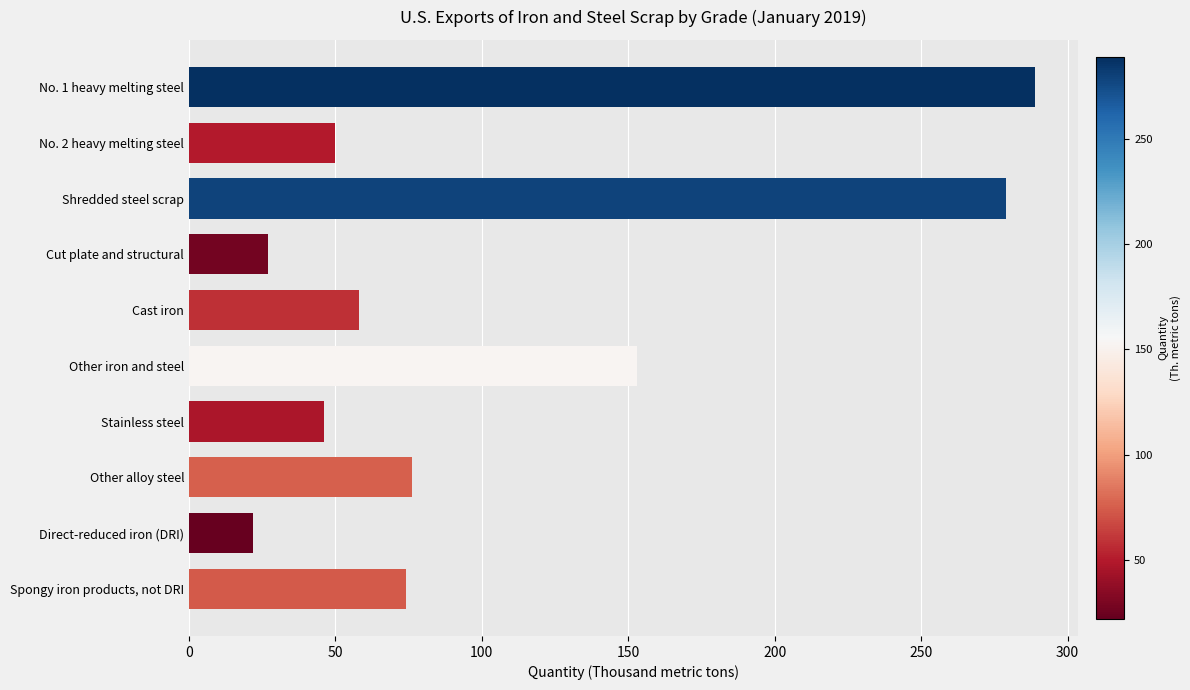

What is the difference between the values at Cast iron and Direct-reduced iron (DRI)?

36